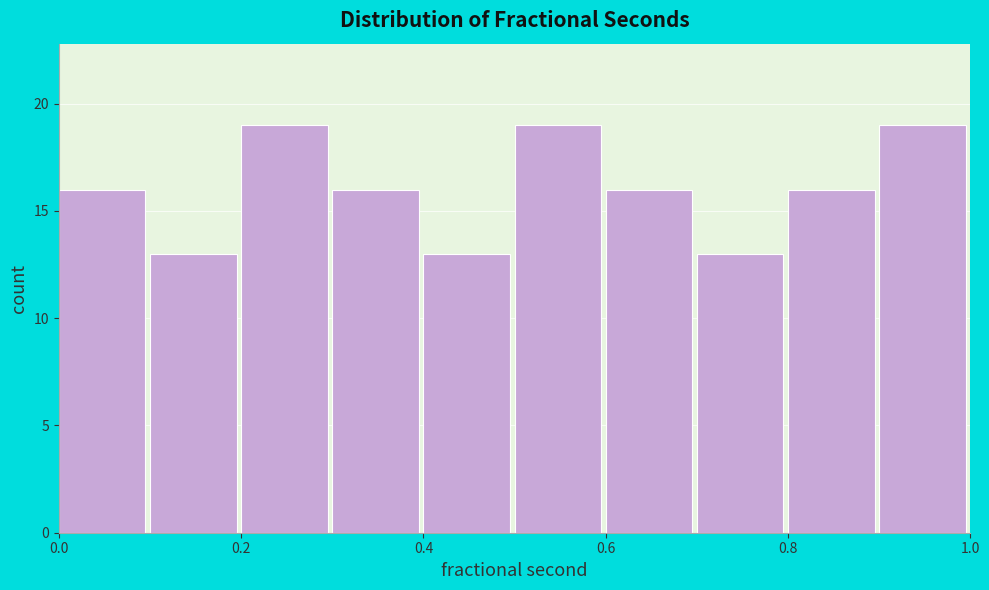

What is the height of the bar covering 0.2 to 0.3 on the x-axis? The values are not printed on the chart, so give them approximately, as read against the axis.

19